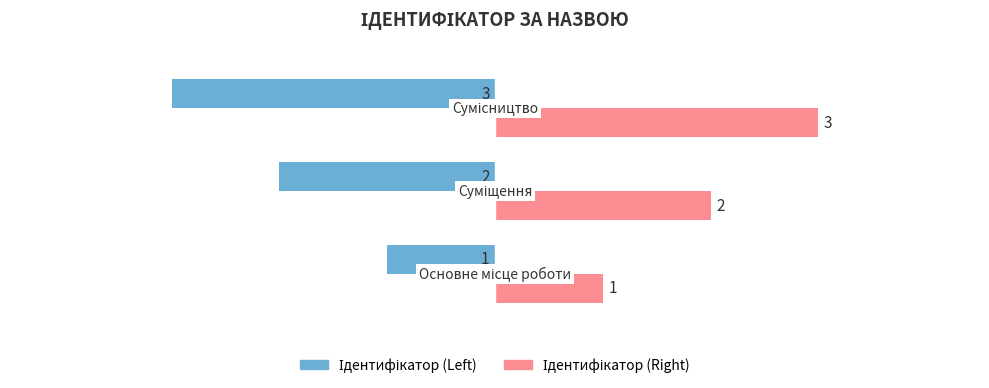

At how many categories does at least one series exceed -2?

3